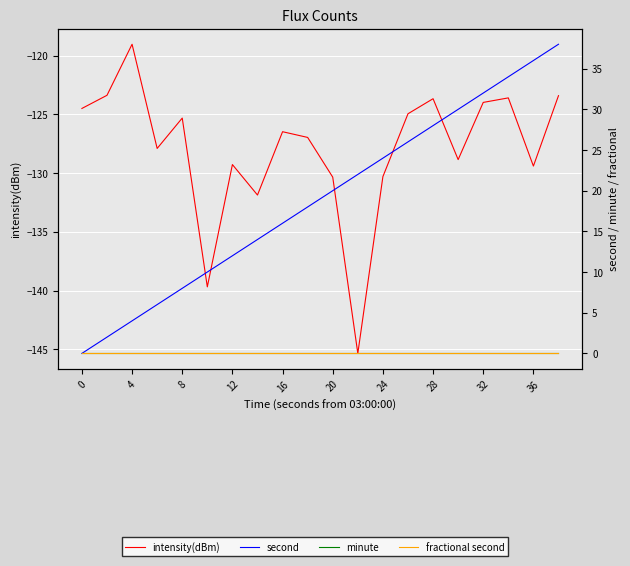

True or false: second and minute cross at least once.

False